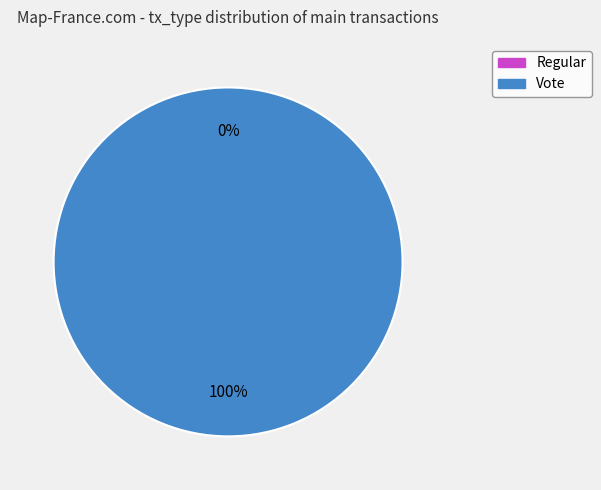

Is it true that Regular is 0% of the pie?

True